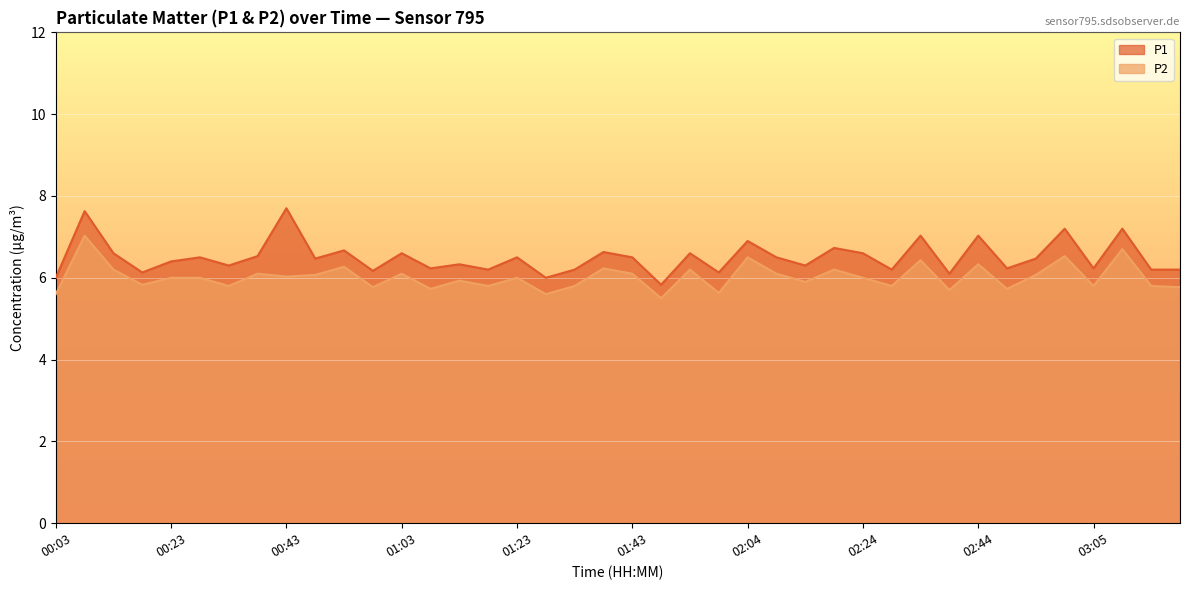

True or false: P1 and P2 intersect in this chart.

False